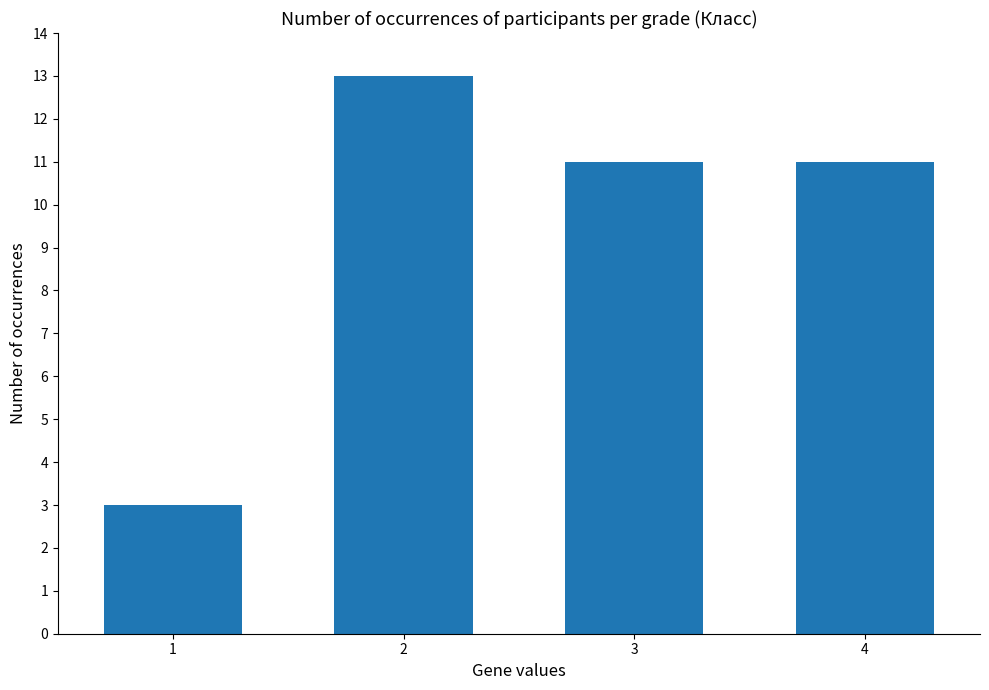

What is the minimum value shown in the chart?

3